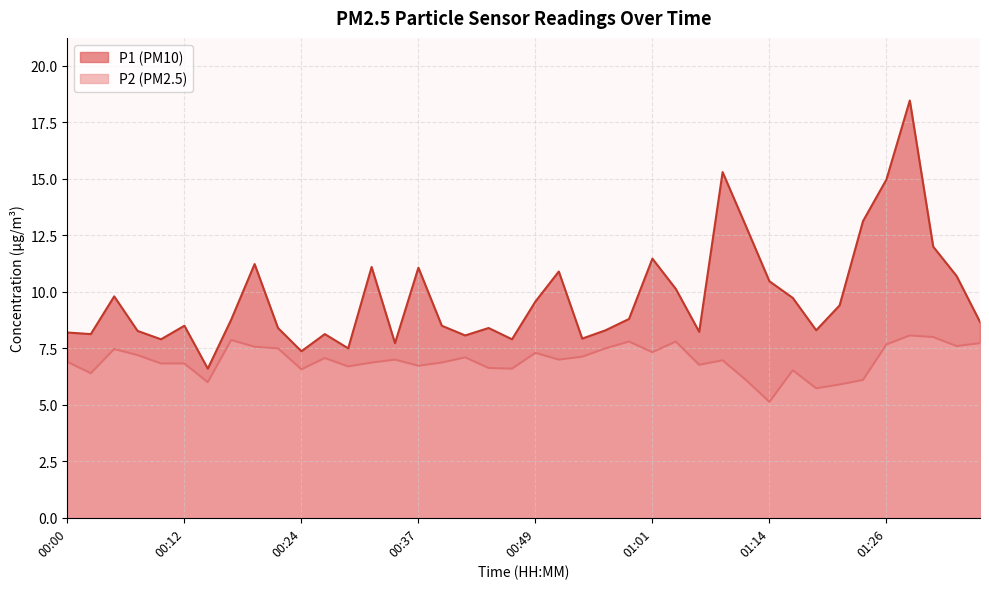

True or false: P1 has more than 0 points higher than both neighbors.

True